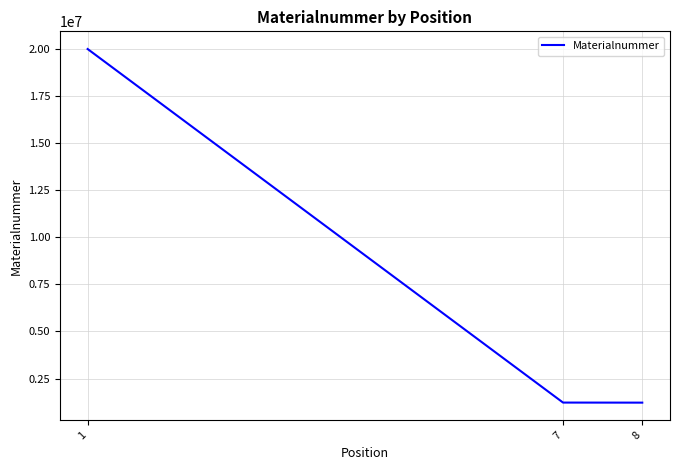

Where does the data first go above 1224251?

1